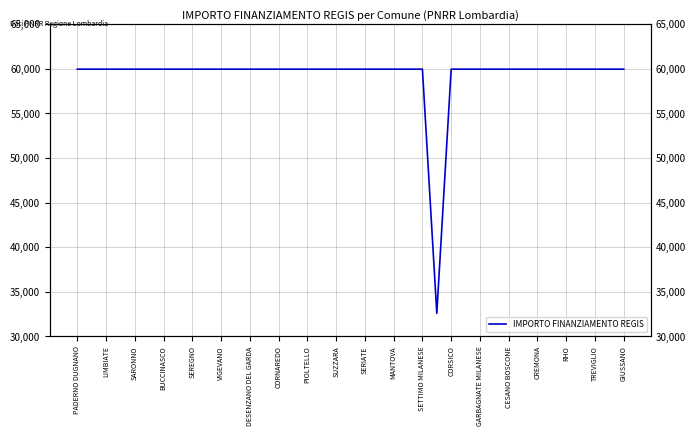

Reading right to left, extract all data points from this chart.

59966	59966	59966	59966	59966	59966	59966	59966	59966	59966	59966	59966	59966	32589	59966	59966	59966	59966	59966	59966	59966	59966	59966	59966	59966	59966	59966	59966	59966	59966	59966	59966	59966	59966	59966	59966	59966	59966	59966